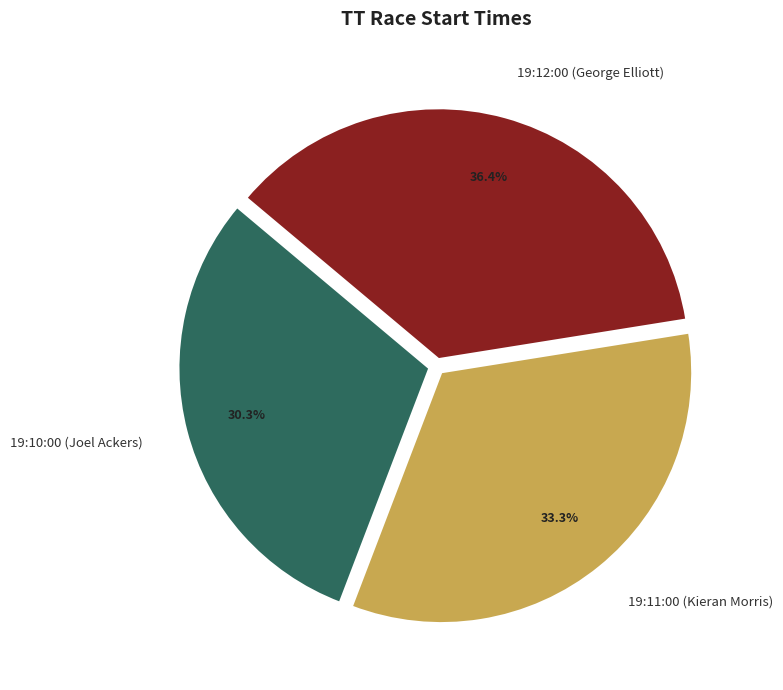

Is it true that 19:11:00 (Kieran Morris) is 27% of the pie?

False